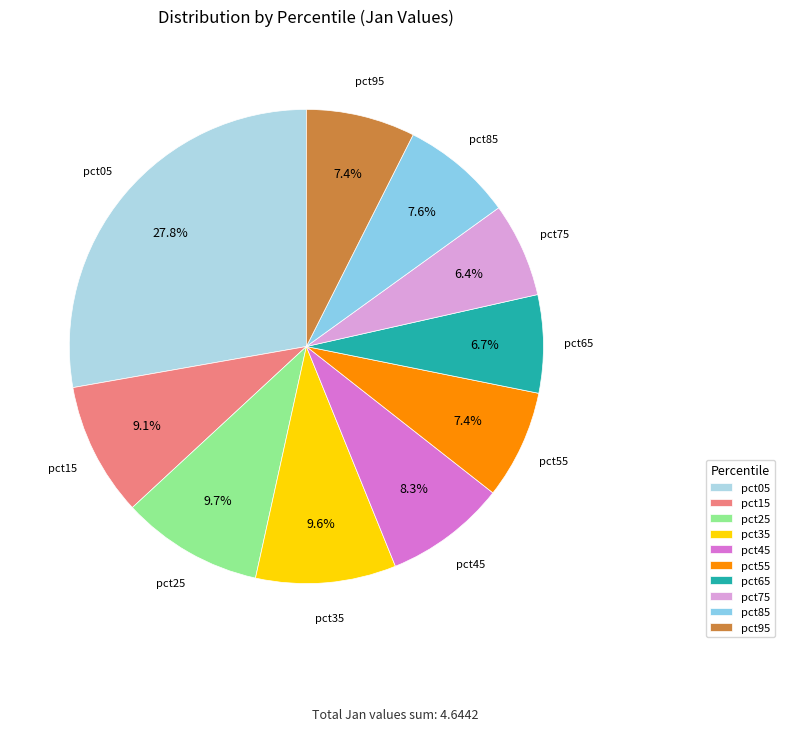

How many slices are in this pie chart?

10